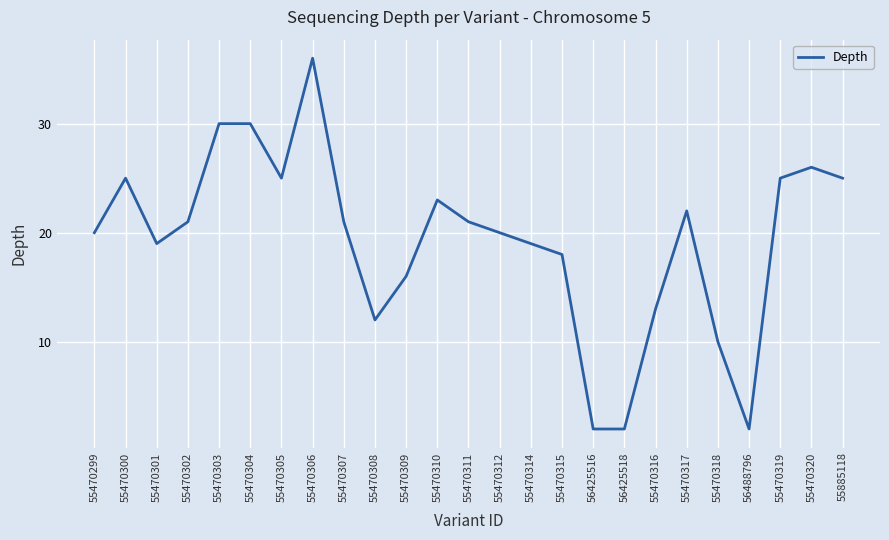

Where does the data first go above 21?

55470300